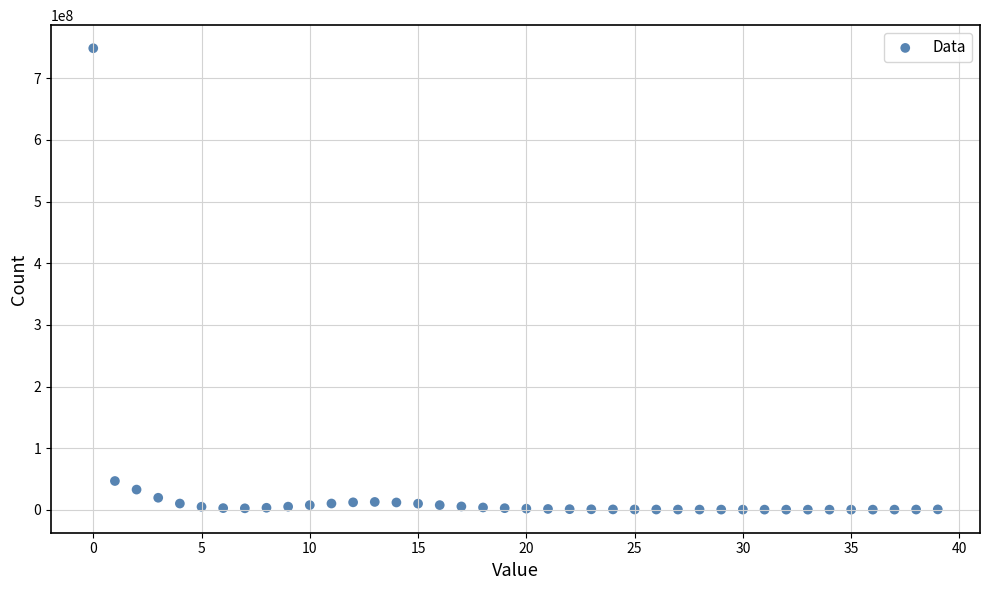

What Y value in the scatter plot is closest to 374644350?

46923857